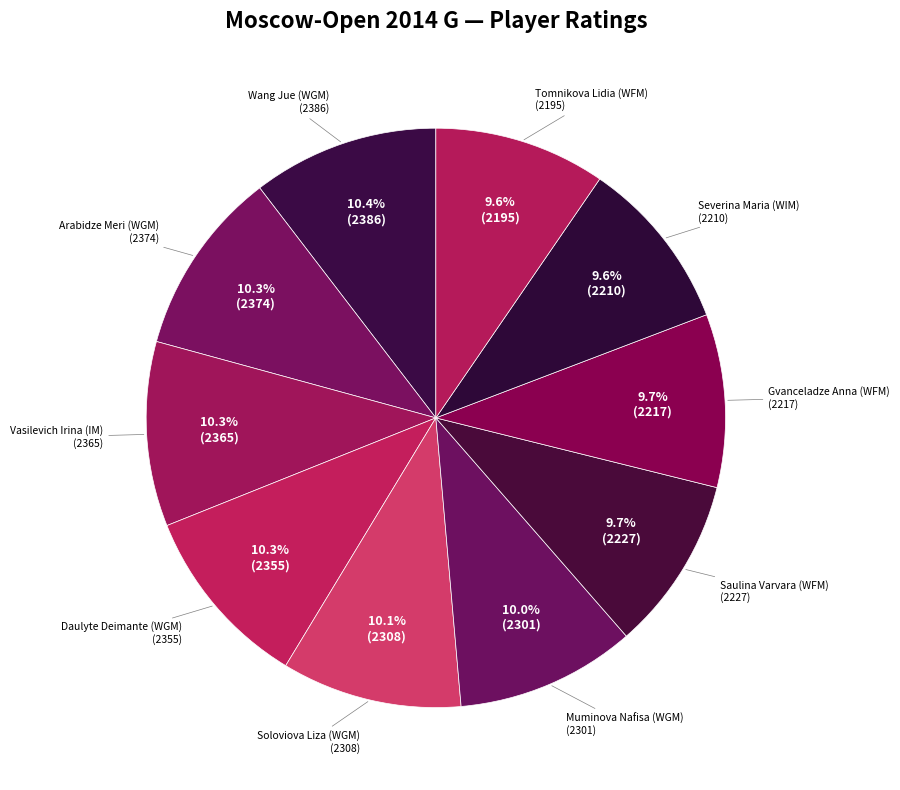

Combined, what portion of the pie is Soloviova Liza (WGM) and Severina Maria (WIM)?

19.7%